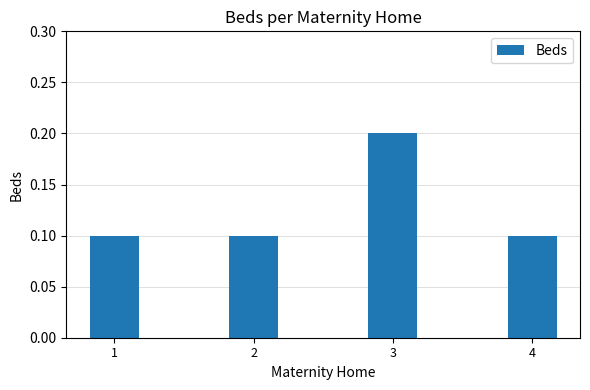

What is the maximum value shown in the chart?

0.2